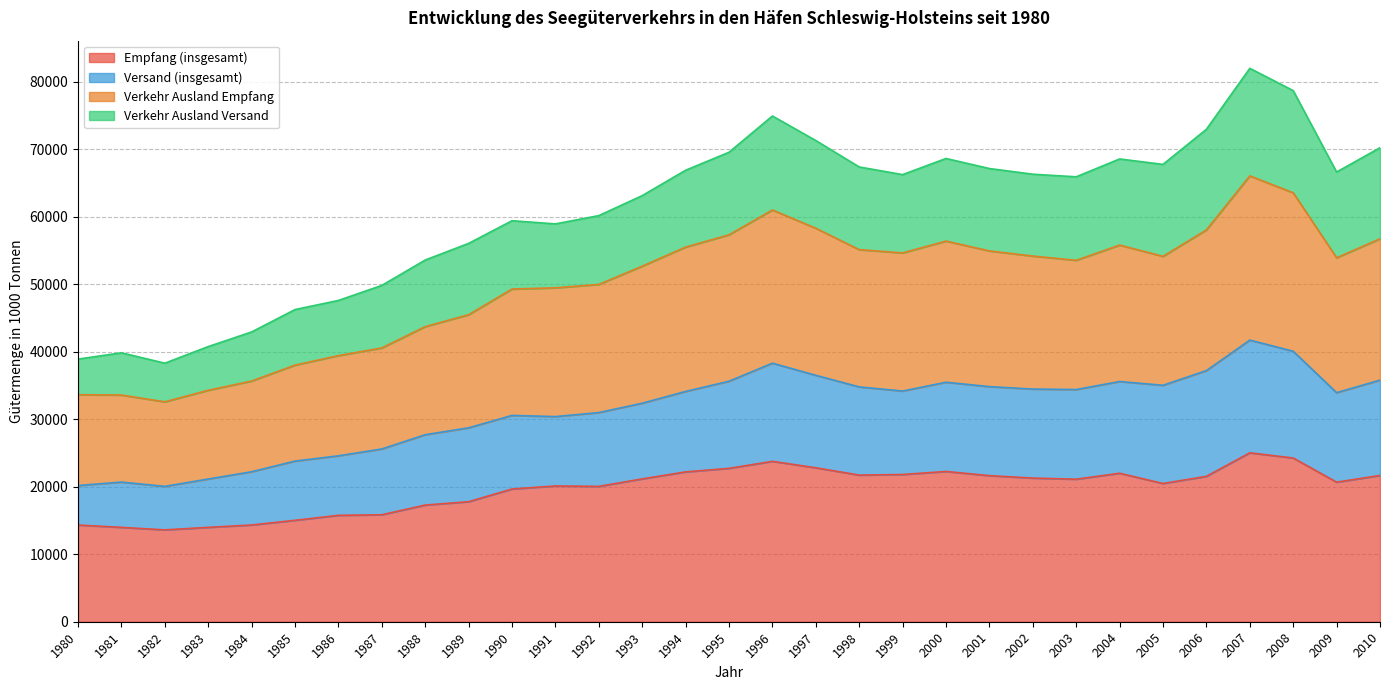

Is the value of Empfang (insgesamt) at 2003 greater than the value of Verkehr Ausland Empfang at 2004?

No